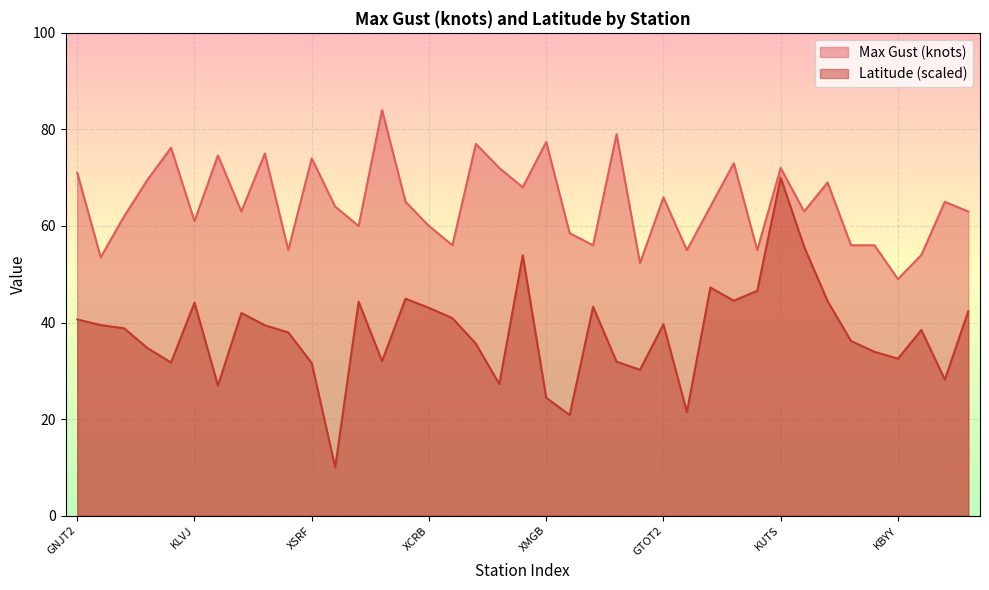

Which has a higher value, XTEX or XLEV?

XLEV